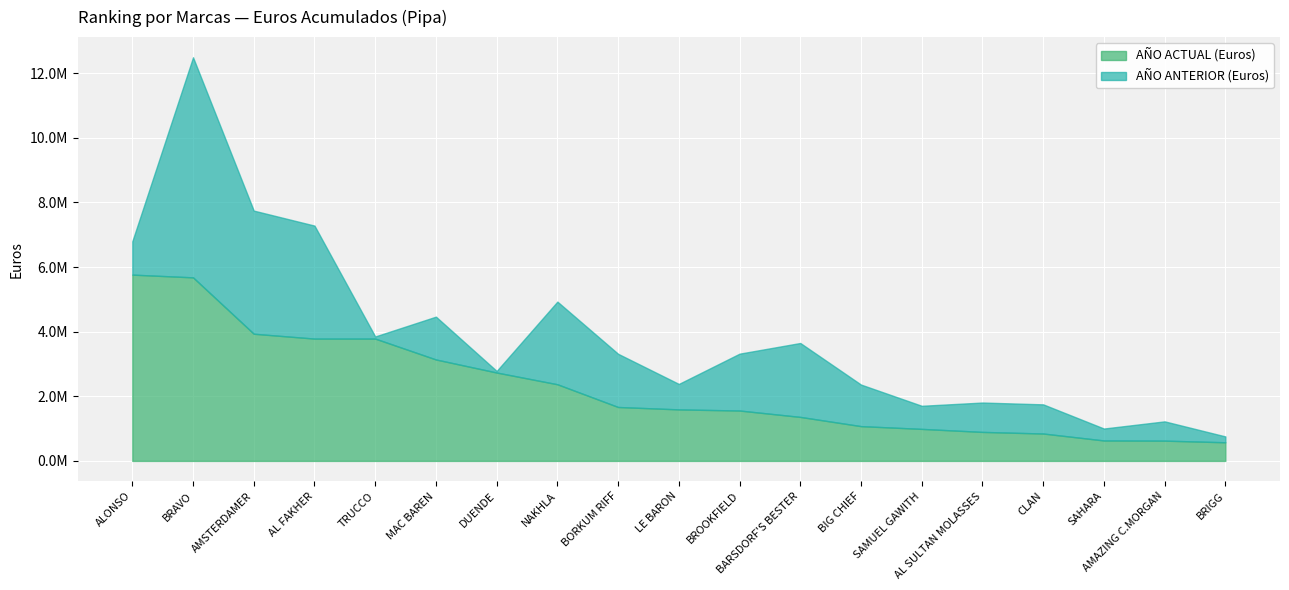

What is the label of the 9th point from the right?

BROOKFIELD